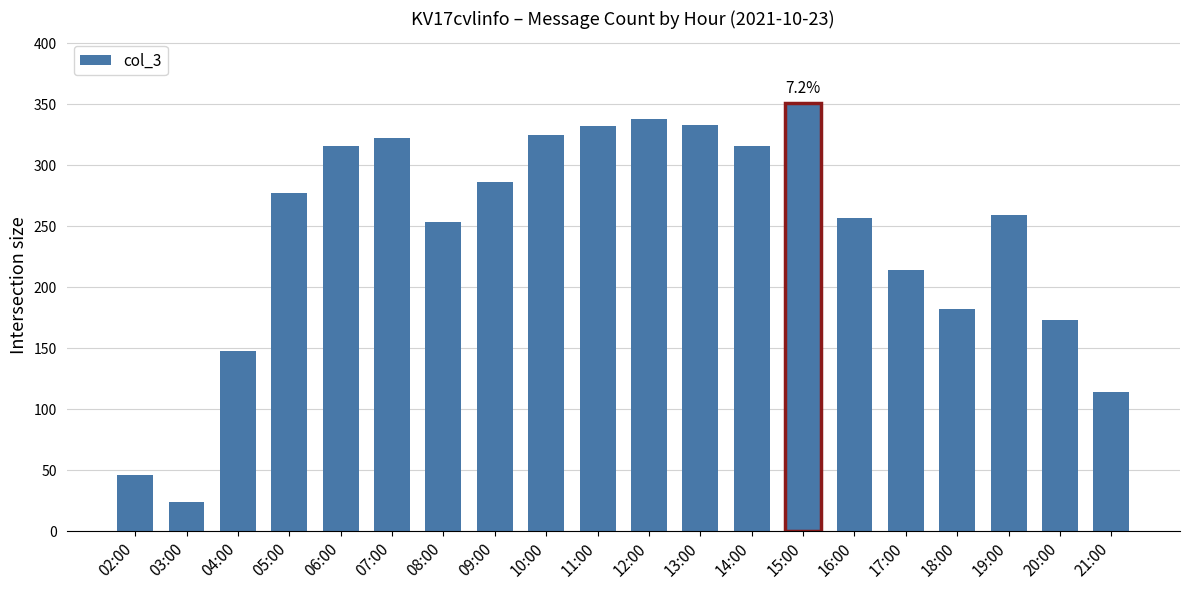

What is the label of the 5th bar from the left?

06:00